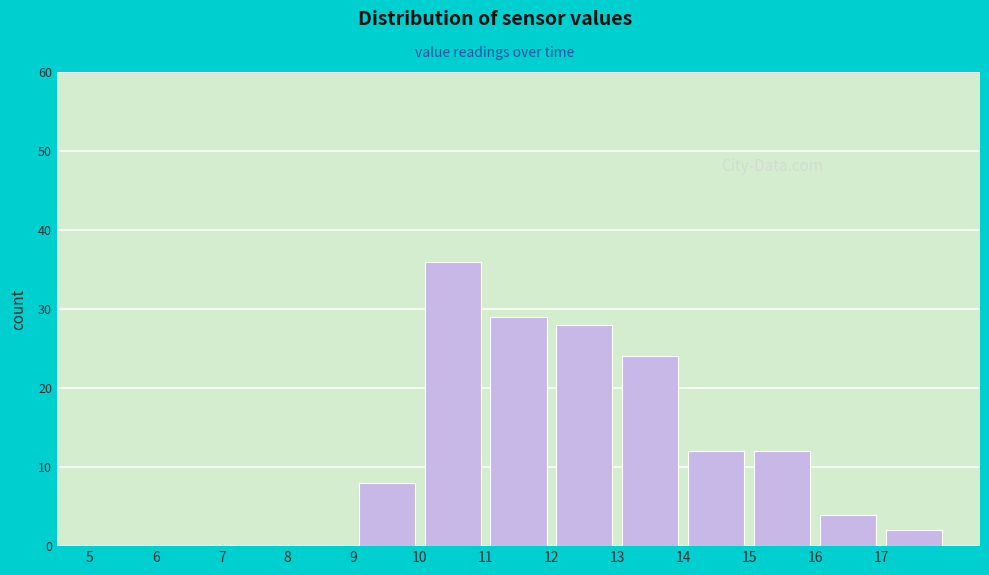

Which range on the x-axis has the tallest bar?

10 to 11